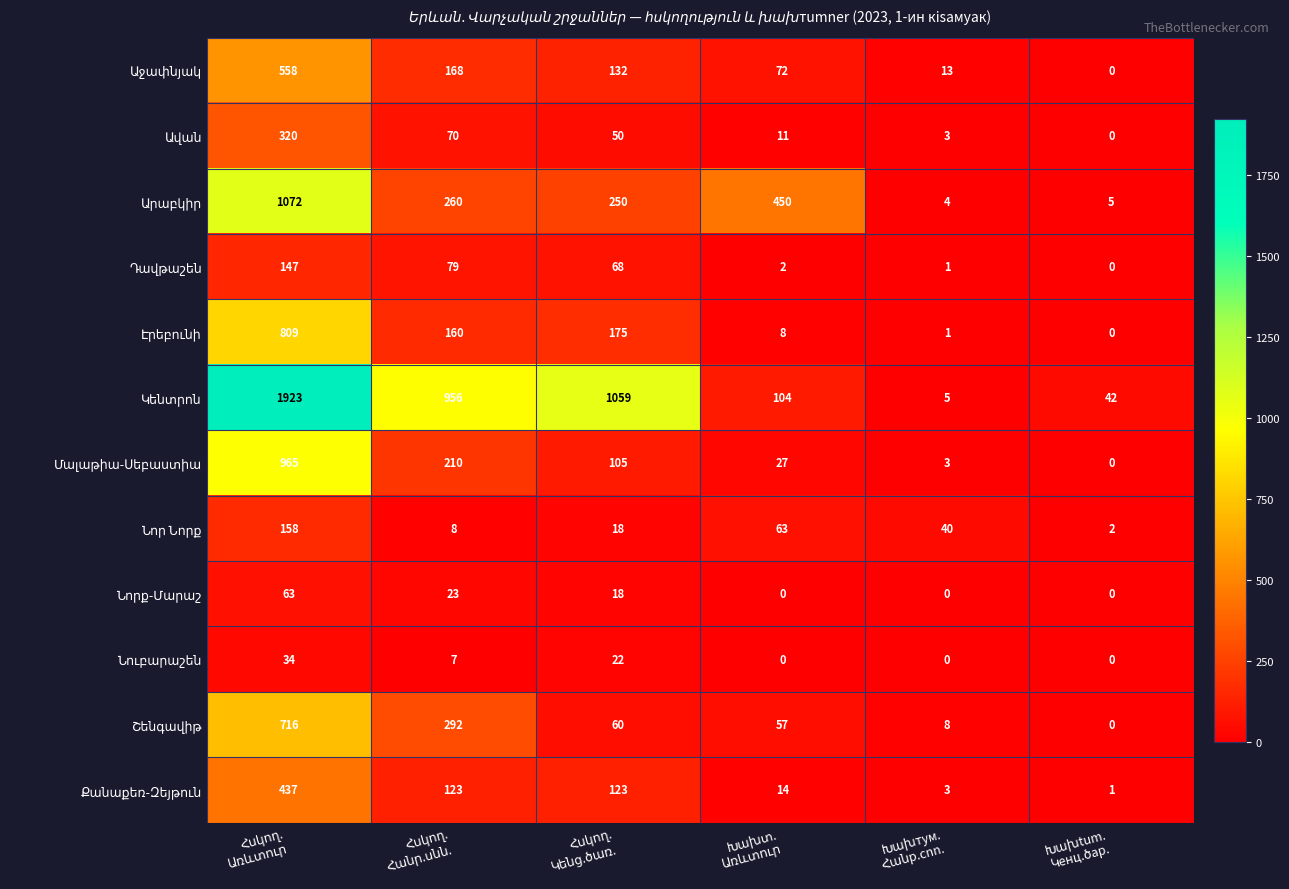

At how many categories does at least one series exceed 259?

4